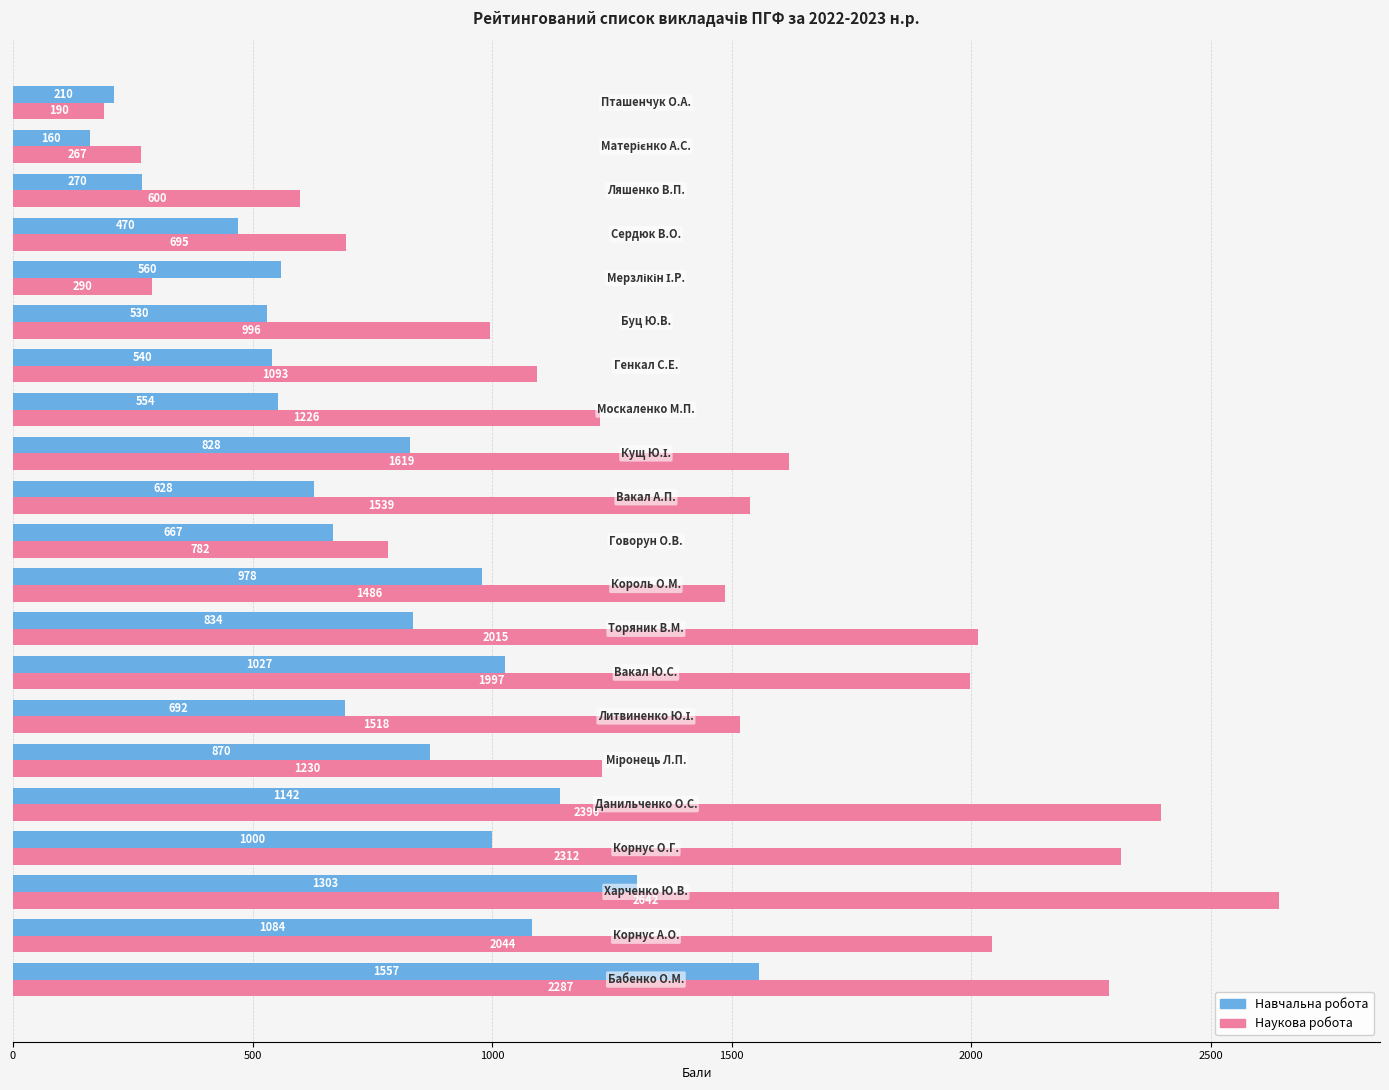

Which series has the largest total across all categories?

Наукова робота